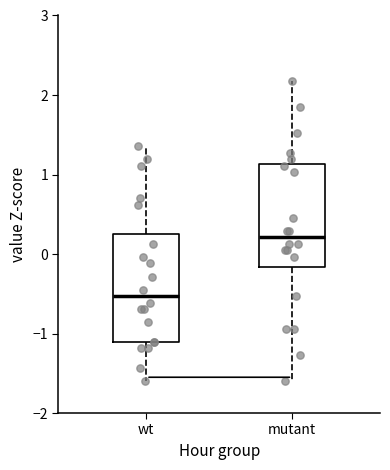

Which box has the lowest median line?

wt